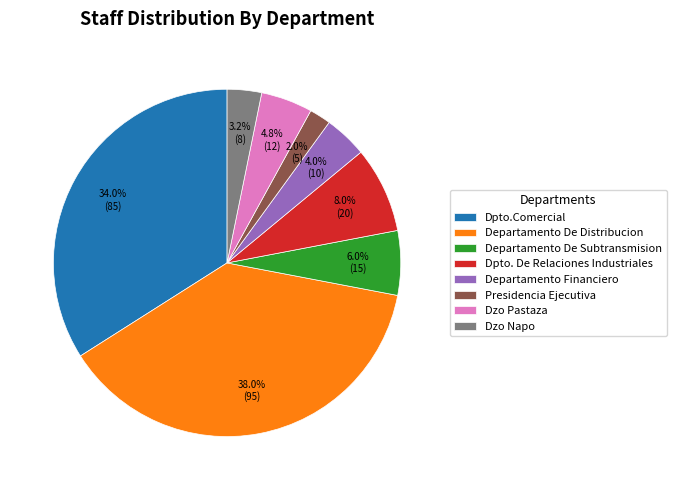

What portion of the pie excludes Dpto. De Relaciones Industriales?

92.0%